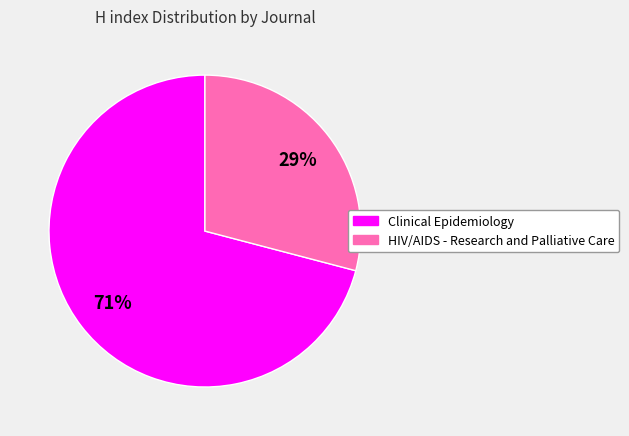

Is there a majority slice in this chart?

Yes